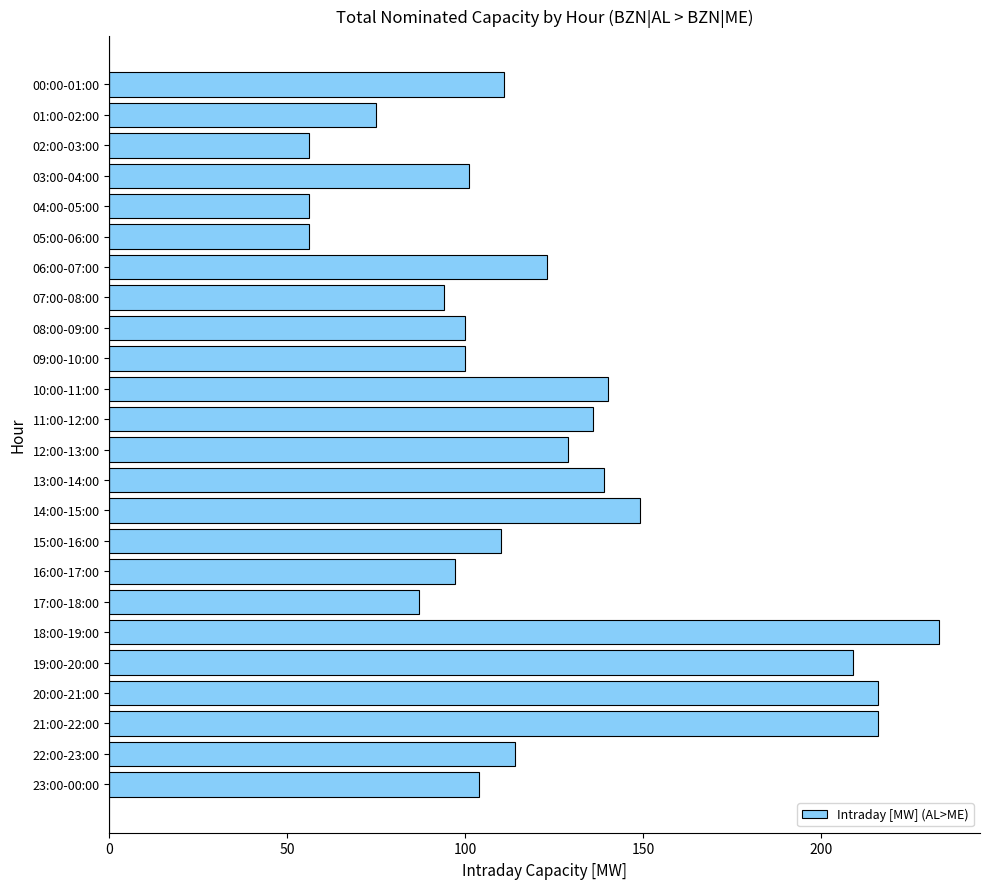

What is the sum of all values?

2951